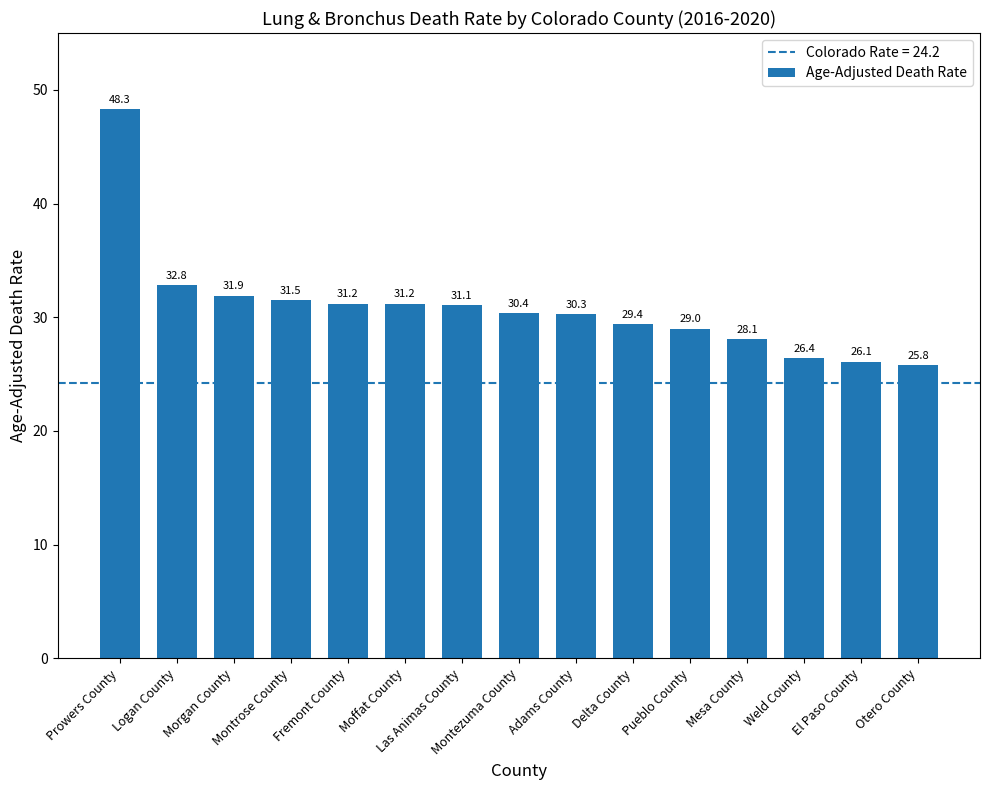

Reading left to right, list all the values displayed in this chart.

48.3	32.8	31.9	31.5	31.2	31.2	31.1	30.4	30.3	29.4	29.0	28.1	26.4	26.1	25.8